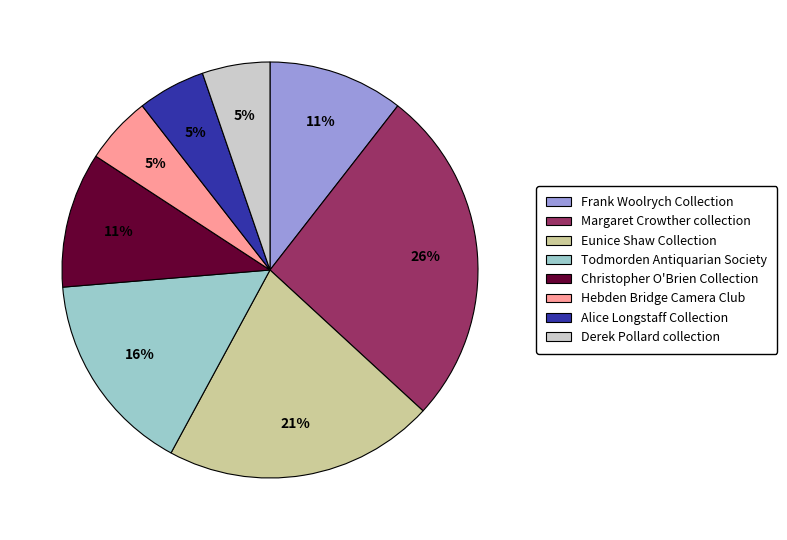

Is the sum of Frank Woolrych Collection and Alice Longstaff Collection greater than half?

No